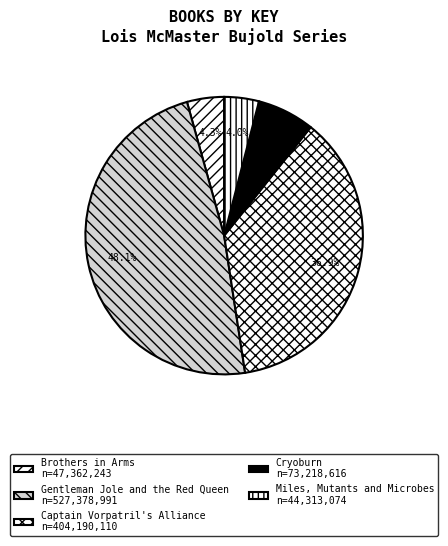

Which category has the biggest portion of the pie?

Gentleman Jole and the Red Queen